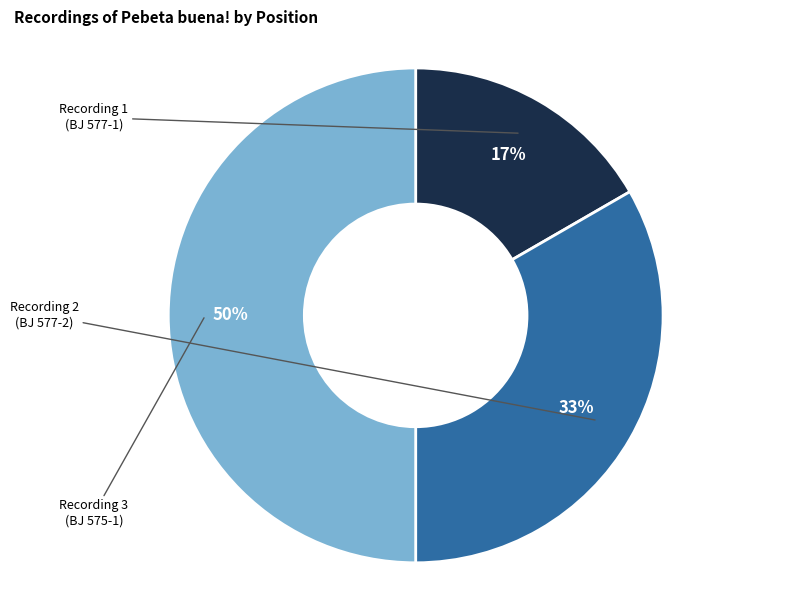

To the nearest percent, what is the average slice percentage?

33%